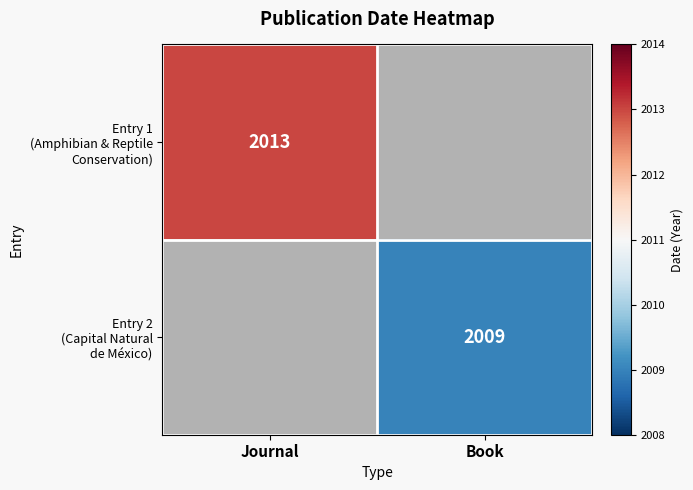

How many categories are shown in the chart?

2